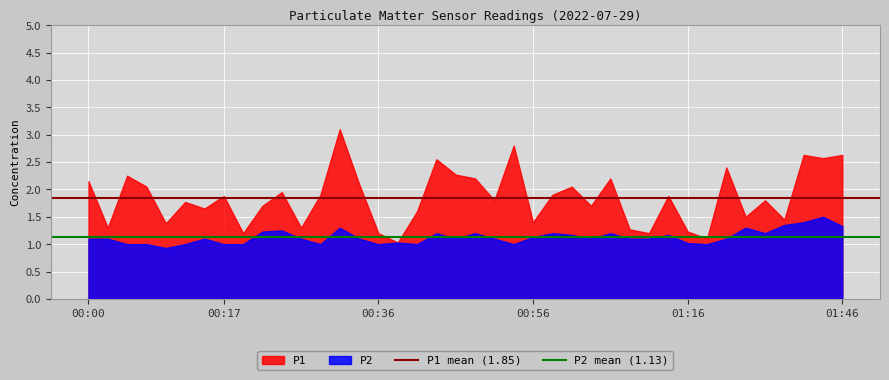

What is the value of the P1 mean (1.85) point at the 1st from the left?

1.9